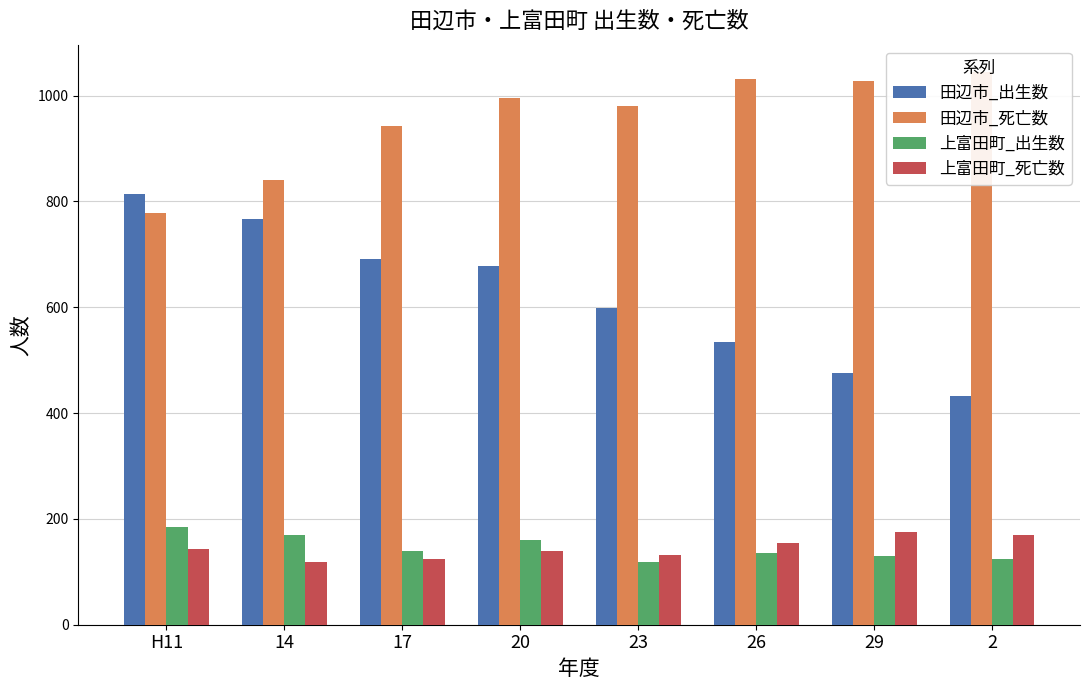

Read the 田辺市_出生数 value at 20, to the nearest 5.

675